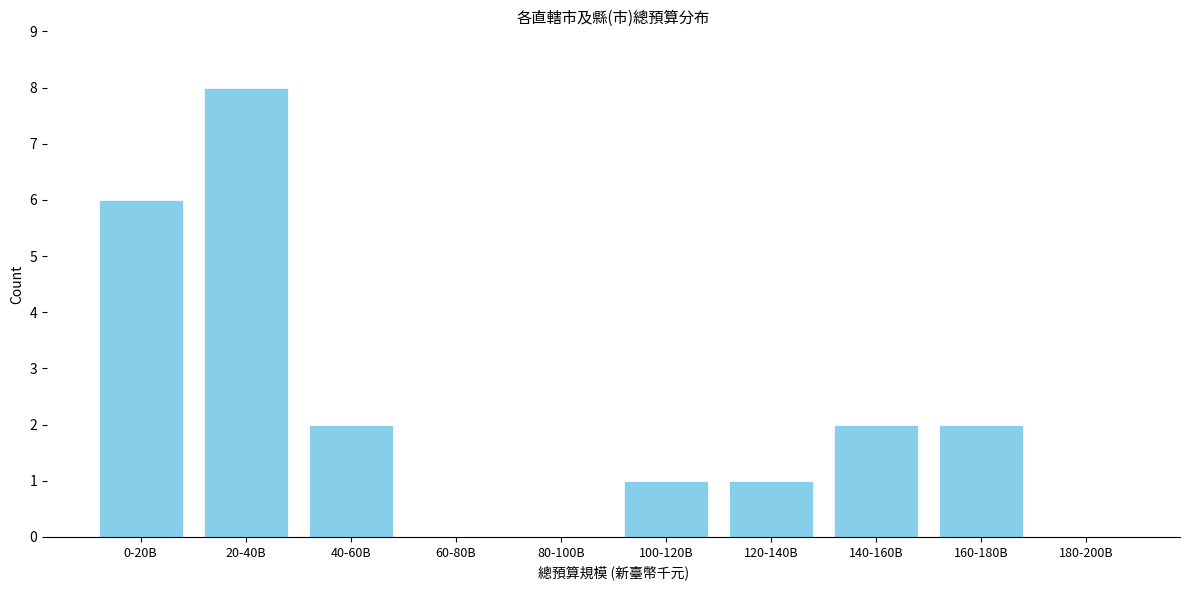

Reading left to right, transcribe all the data shown in this chart.

0-20B=6	20-40B=8	40-60B=2	60-80B=0	80-100B=0	100-120B=1	120-140B=1	140-160B=2	160-180B=2	180-200B=0